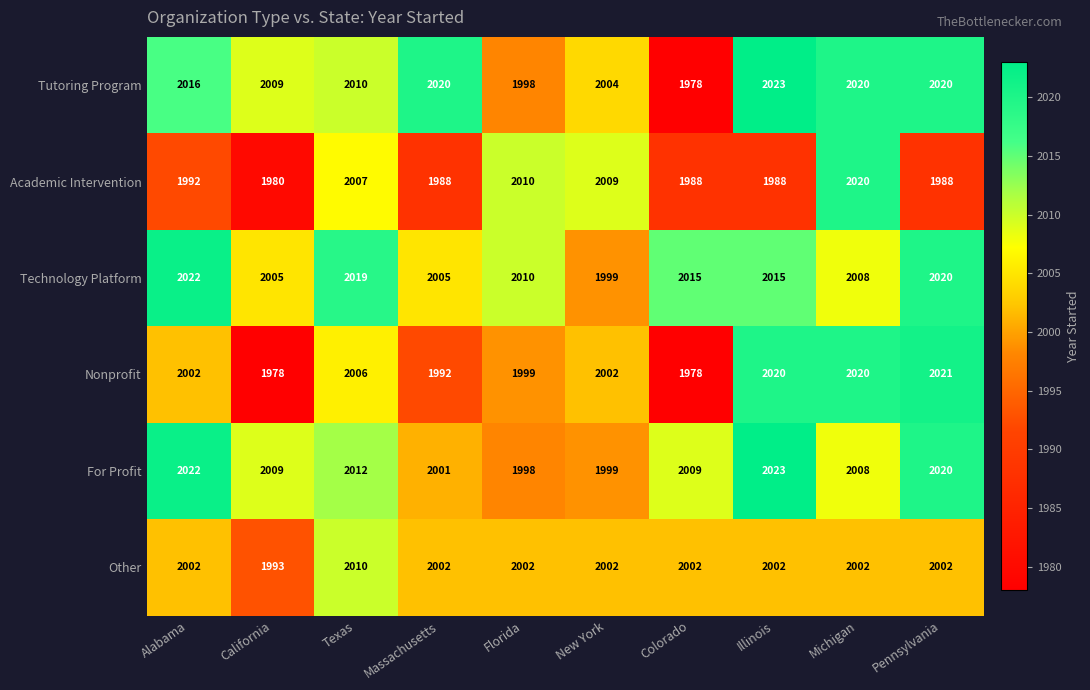

What is the approximate value of Technology Platform at Florida?

2010